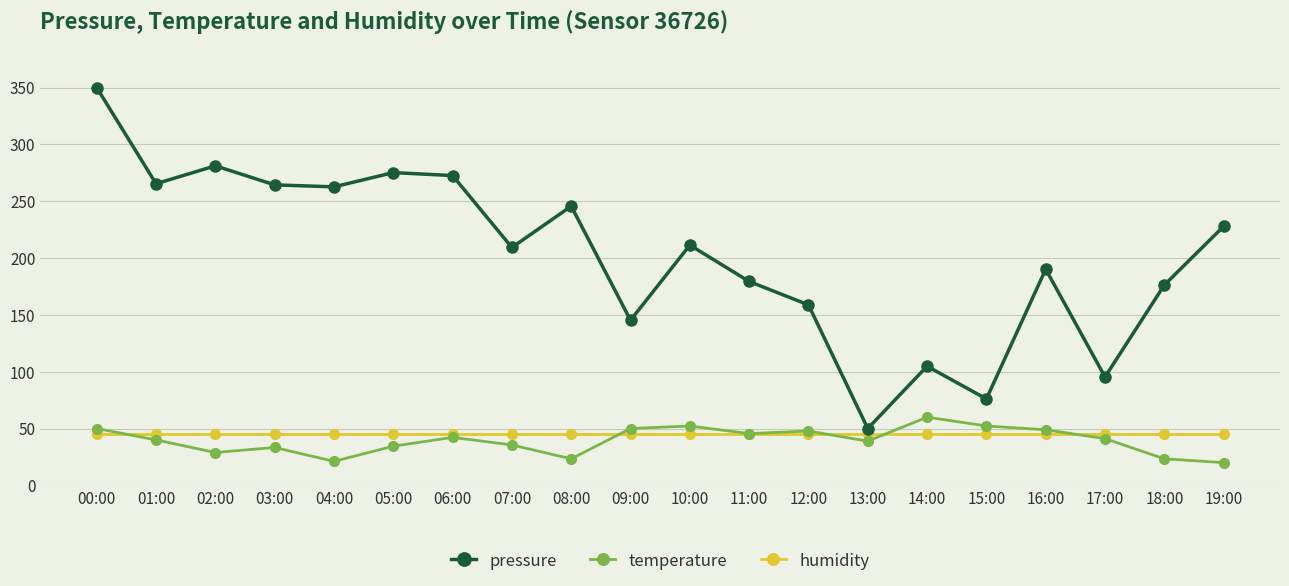

How many values in the temperature series are below 41?

10